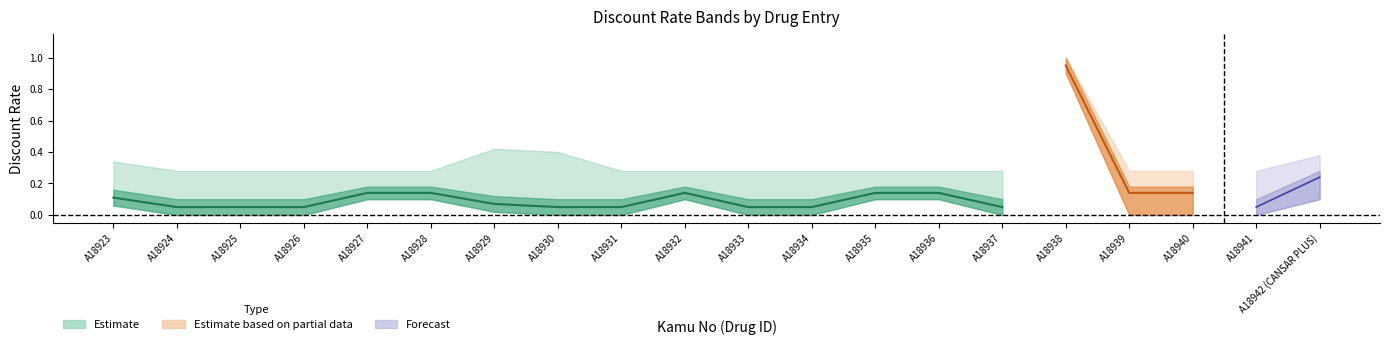

What is the label of the 7th point from the right?

A18936